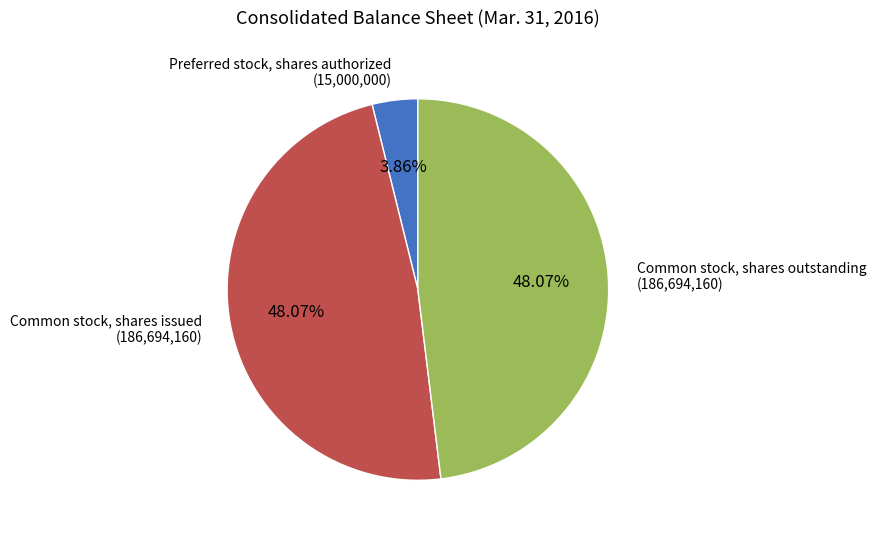

Is there a majority slice in this chart?

No